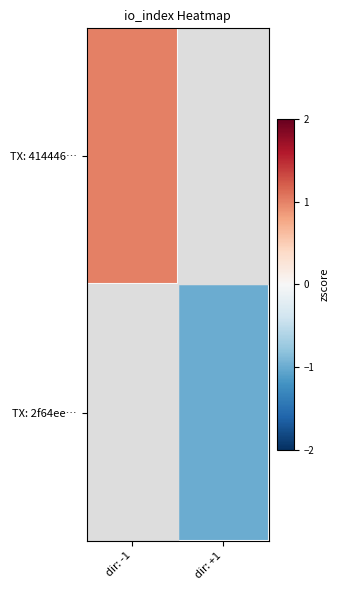

Count the number of categories in the chart.

2